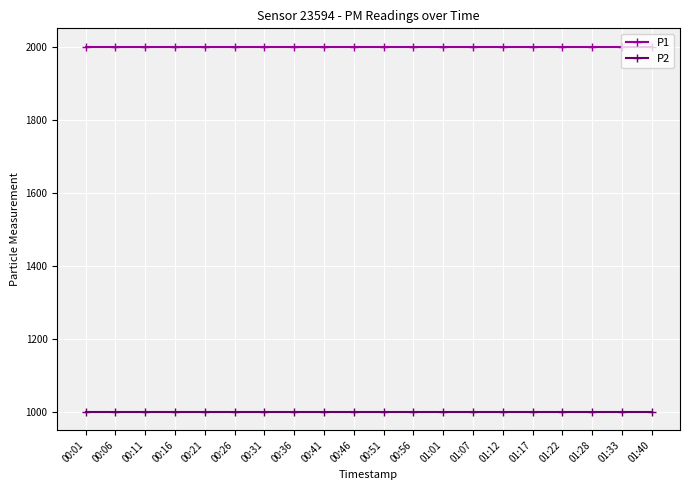

True or false: P1 and P2 cross at least once.

False